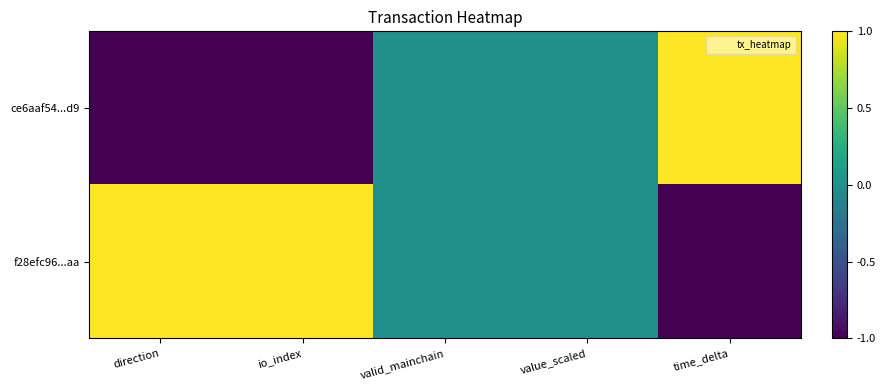

At which category is the sum across all series the highest?

direction